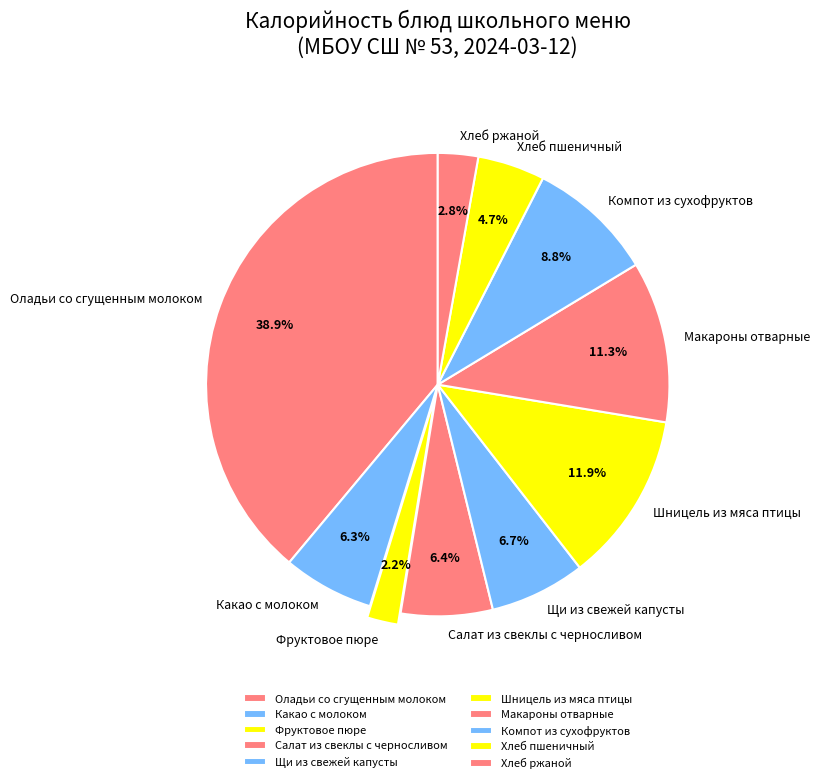

Does Оладьи со сгущенным молоком account for over 50% of the chart?

No